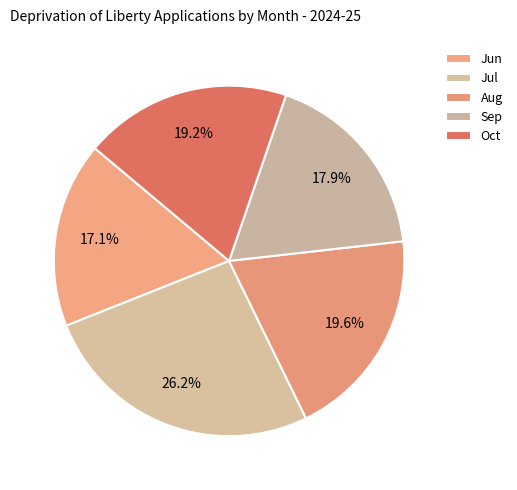

How many segments does this pie chart have?

5